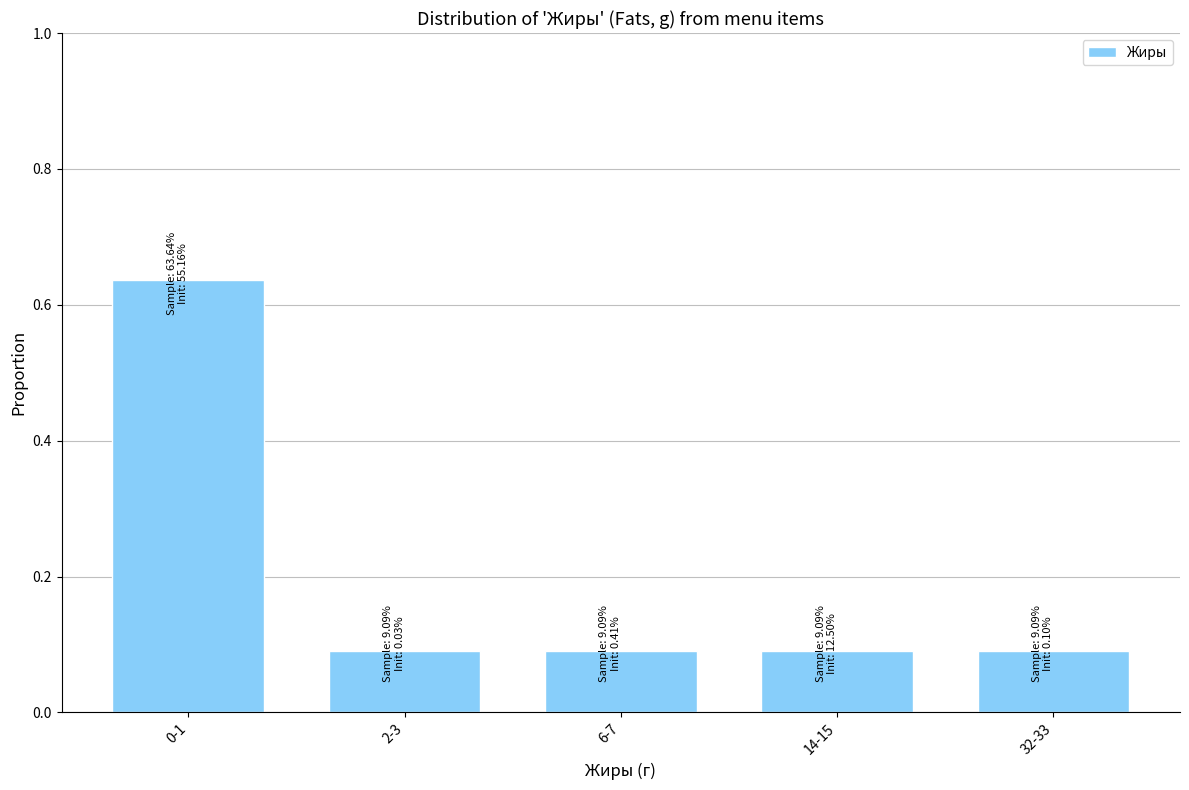

What is the value of the 2nd bar from the left?

0.1